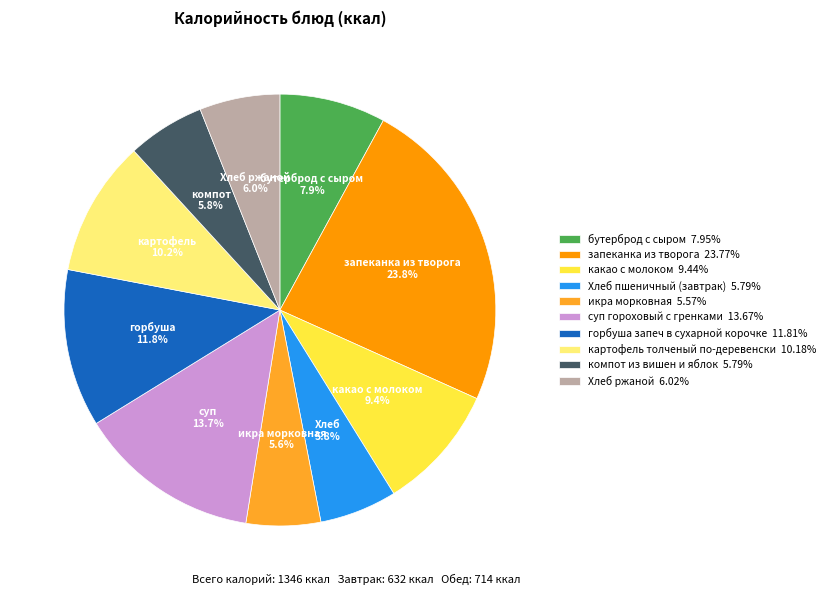

To the nearest percent, what is the difference between the Хлеб пшеничный (завтрак) and горбуша запеч в сухарной корочке slice percentages?

6%